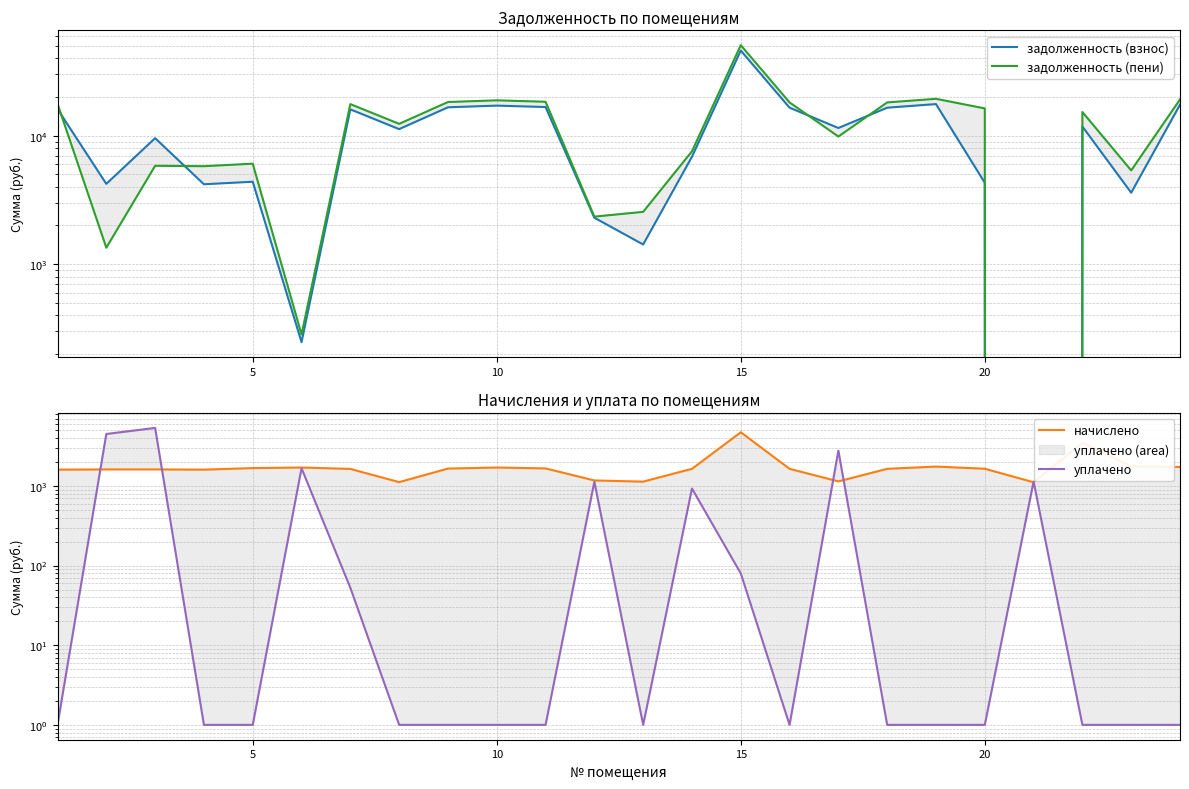

How many distinct data groups are displayed?

4